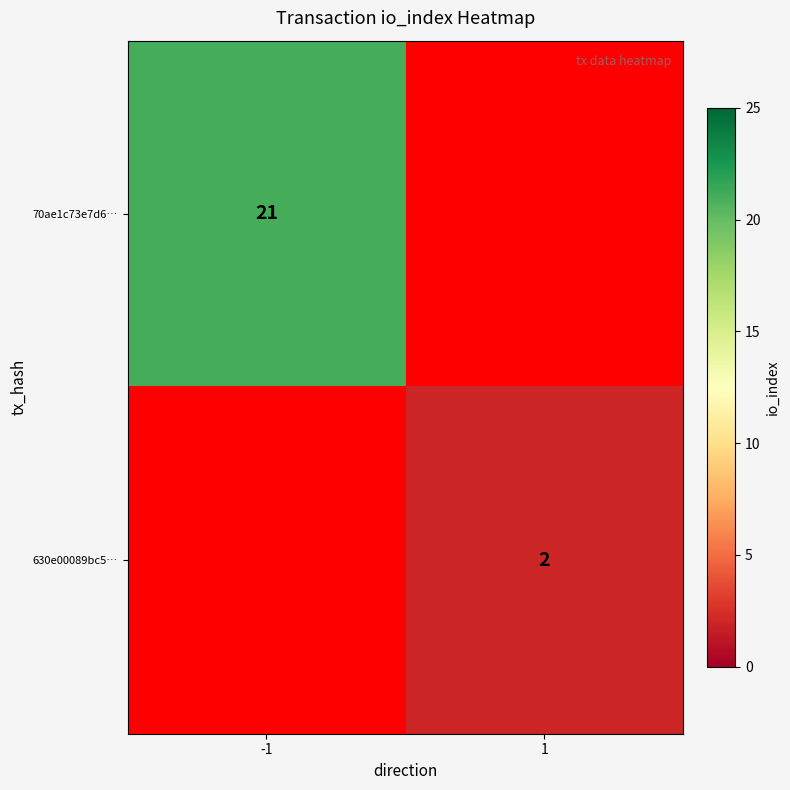

Which category has the highest value across all series?

-1